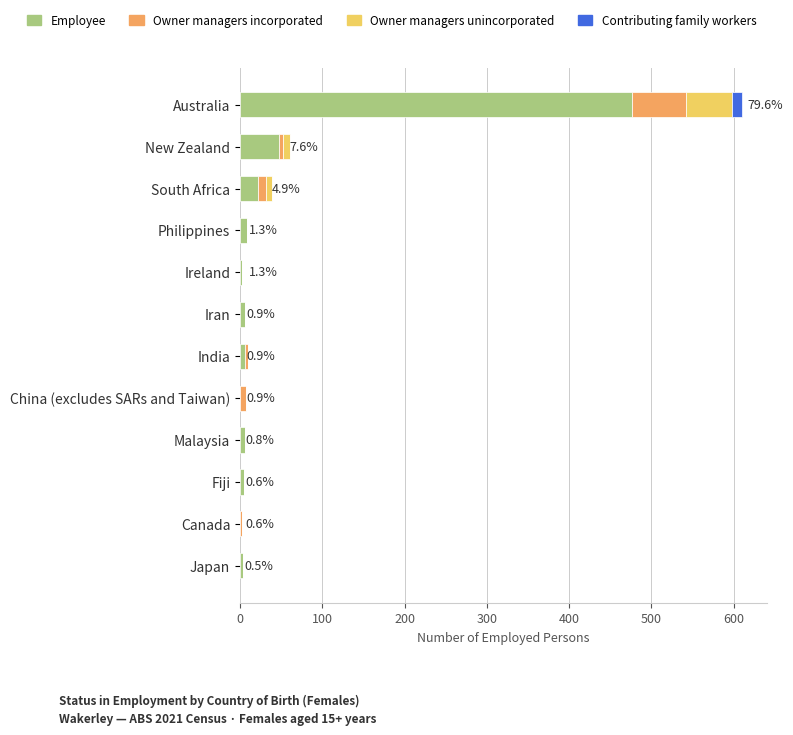

How many distinct data groups are displayed?

4